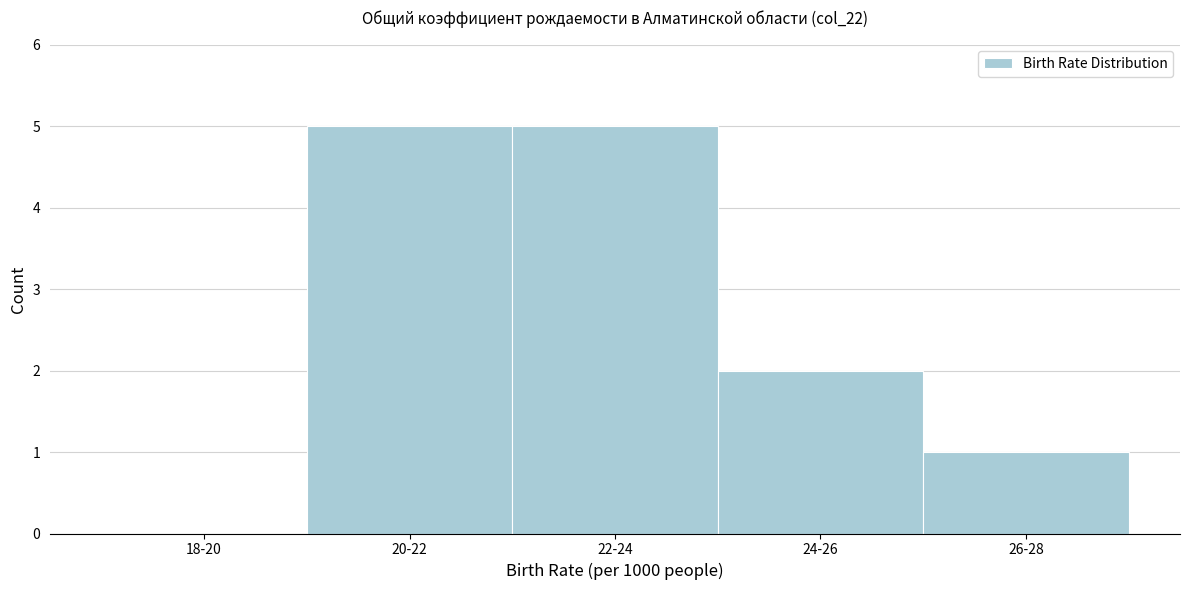

Reading left to right, transcribe all the data shown in this chart.

18-20=0	20-22=5	22-24=5	24-26=2	26-28=1